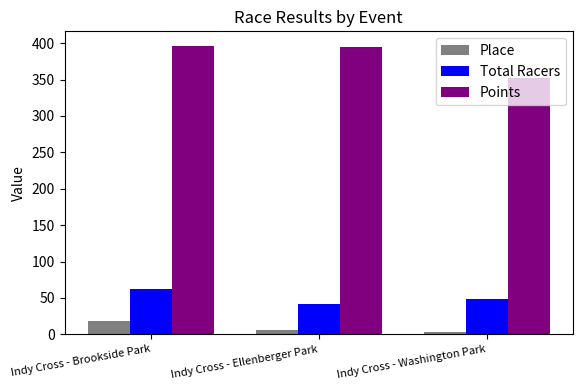

How many bars are there in total?

9